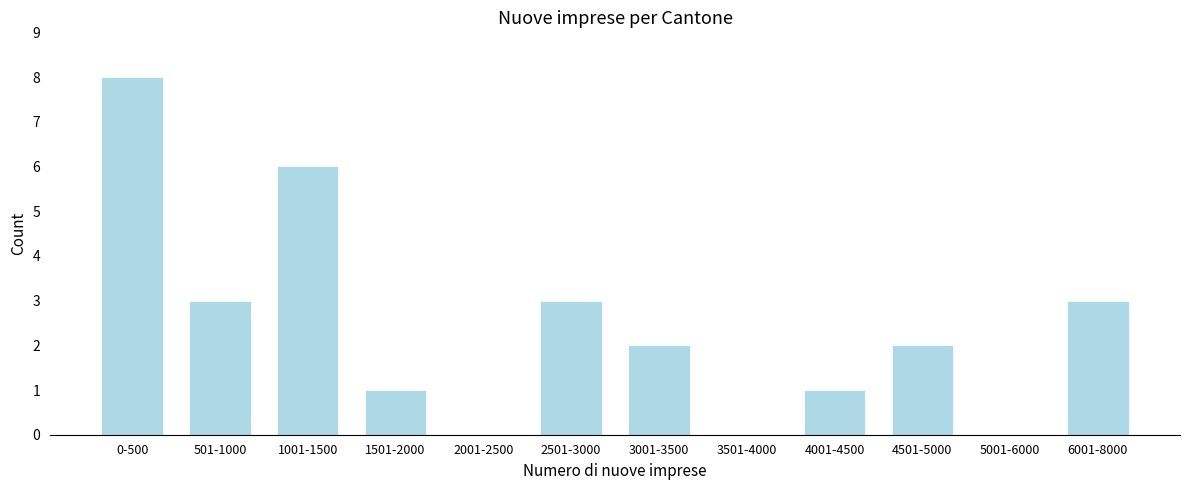

Reading right to left, extract all data points from this chart.

6001-8000=3	5001-6000=0	4501-5000=2	4001-4500=1	3501-4000=0	3001-3500=2	2501-3000=3	2001-2500=0	1501-2000=1	1001-1500=6	501-1000=3	0-500=8